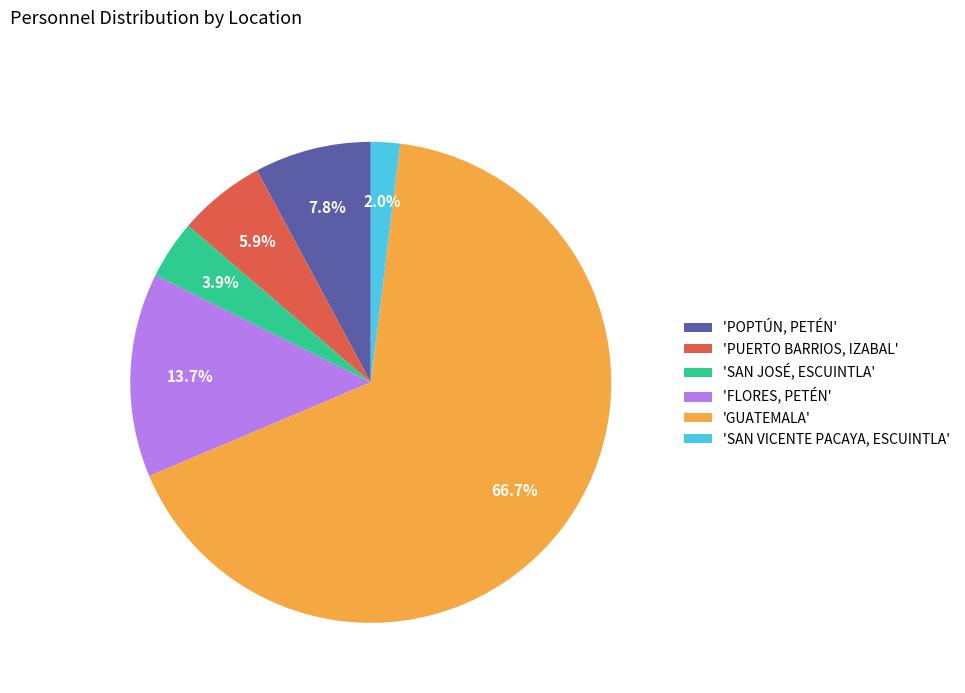

Is there a majority slice in this chart?

Yes